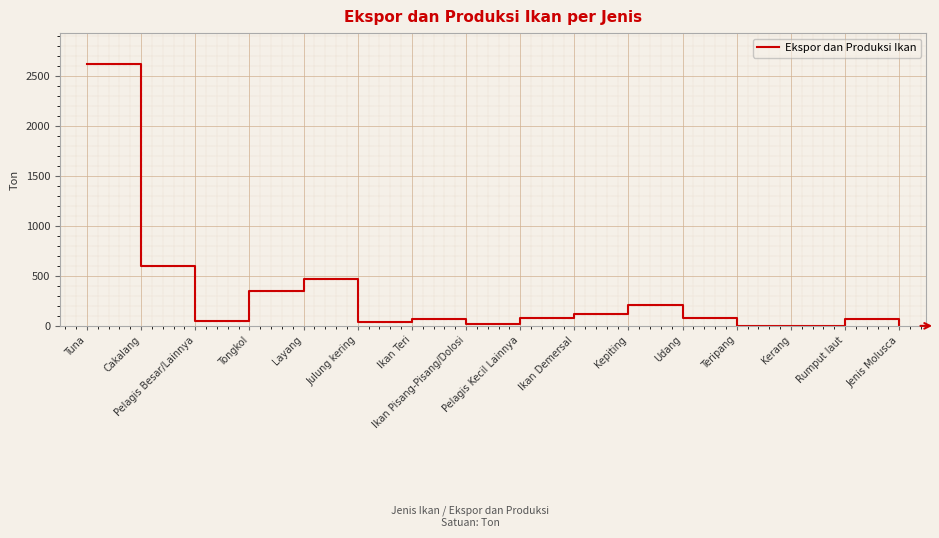

True or false: the data shows 594 at Cakalang.

True